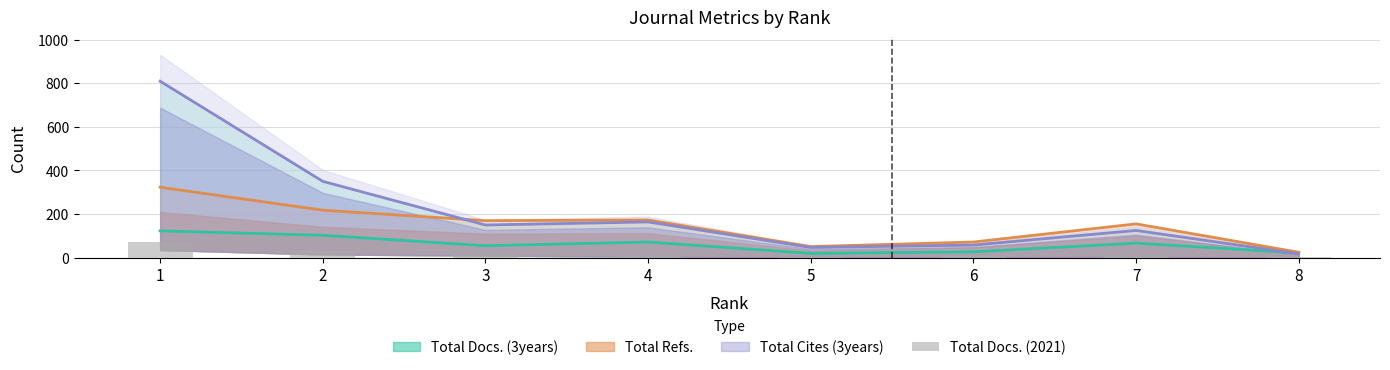

Between 3 and 7, which is larger?

3